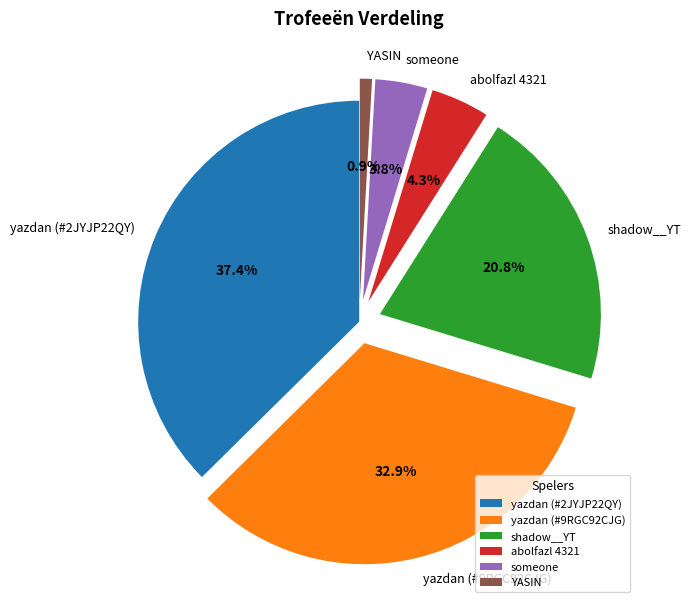

What percentage is the shadow__YT slice, to the nearest percent?

21%